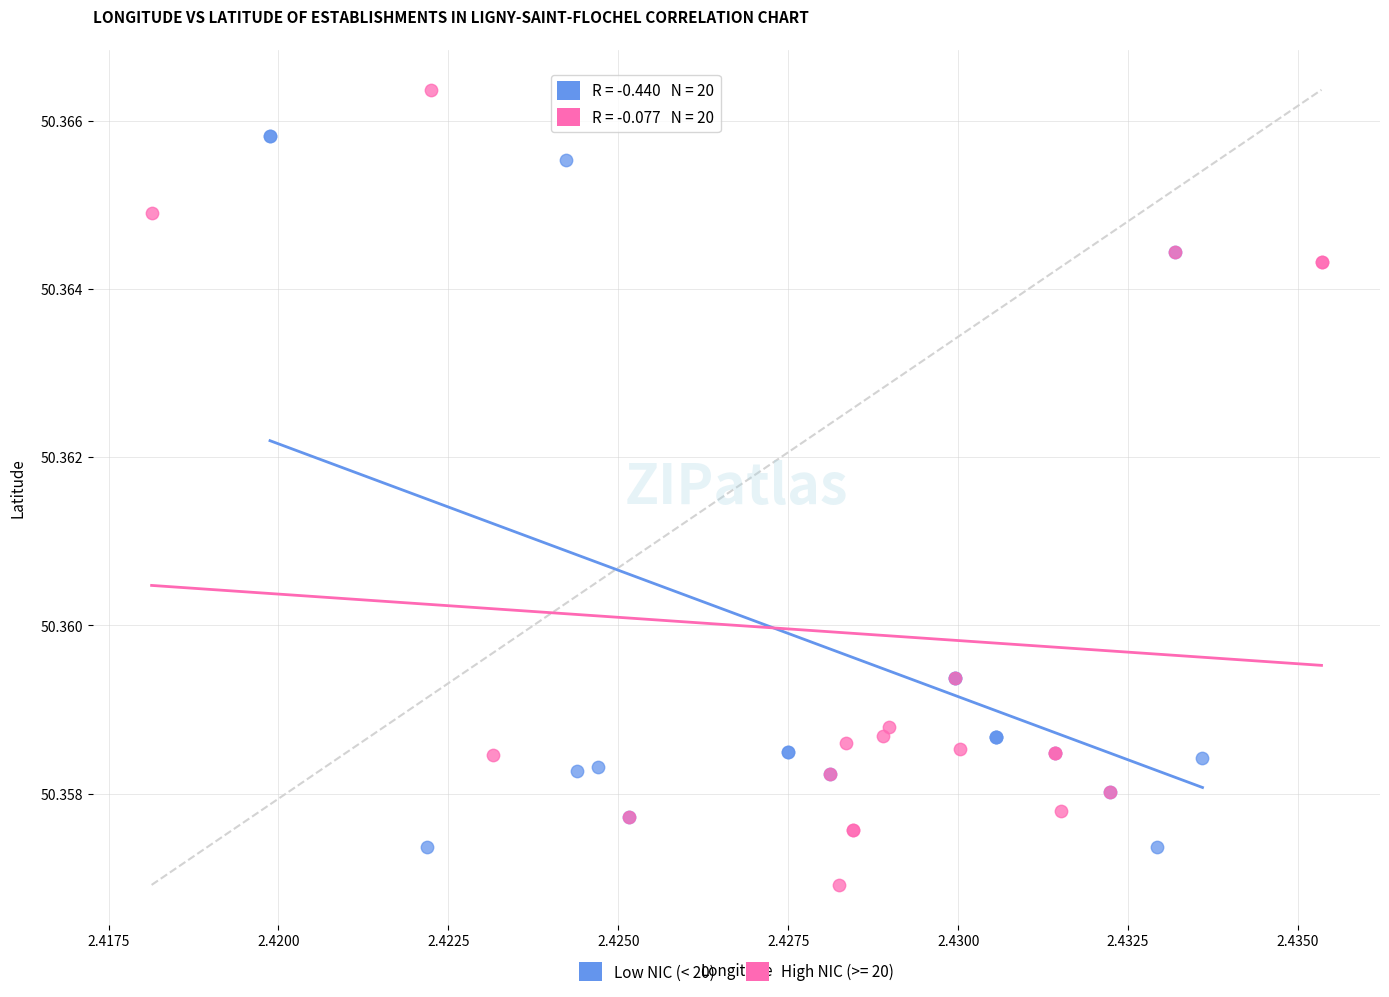

Which series reaches the maximum Y coordinate?

High NIC (>= 20)